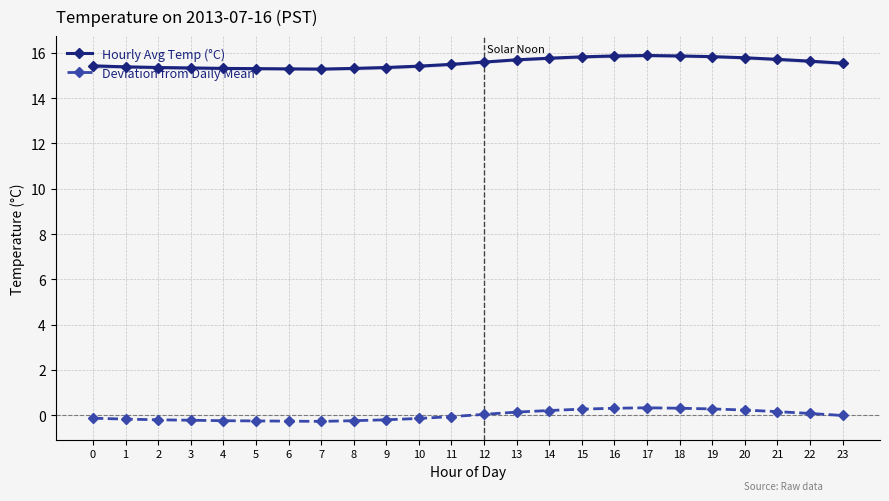

In Hourly Avg Temp (°C), how many points are lower than both neighbors (excluding endpoints)?

1